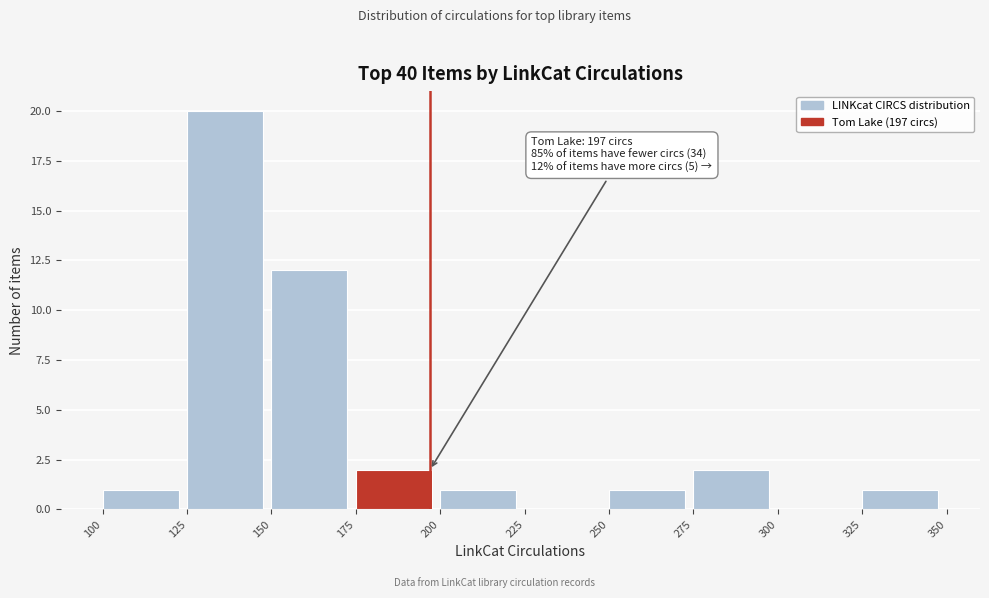

Which range on the x-axis has the tallest bar?

125 to 150